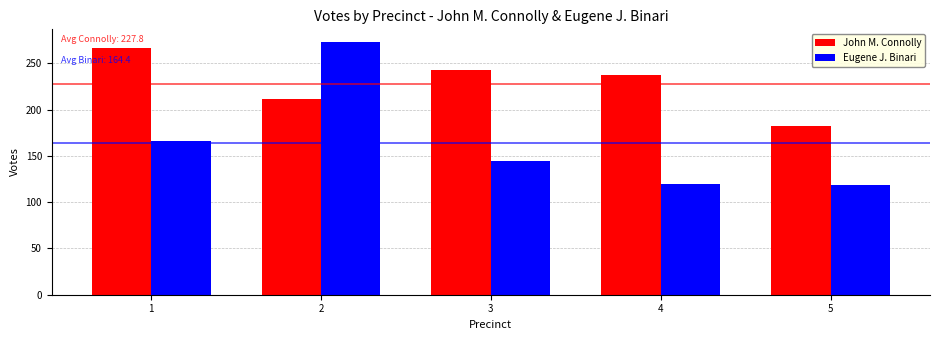

At which category is the sum across all series the highest?

2